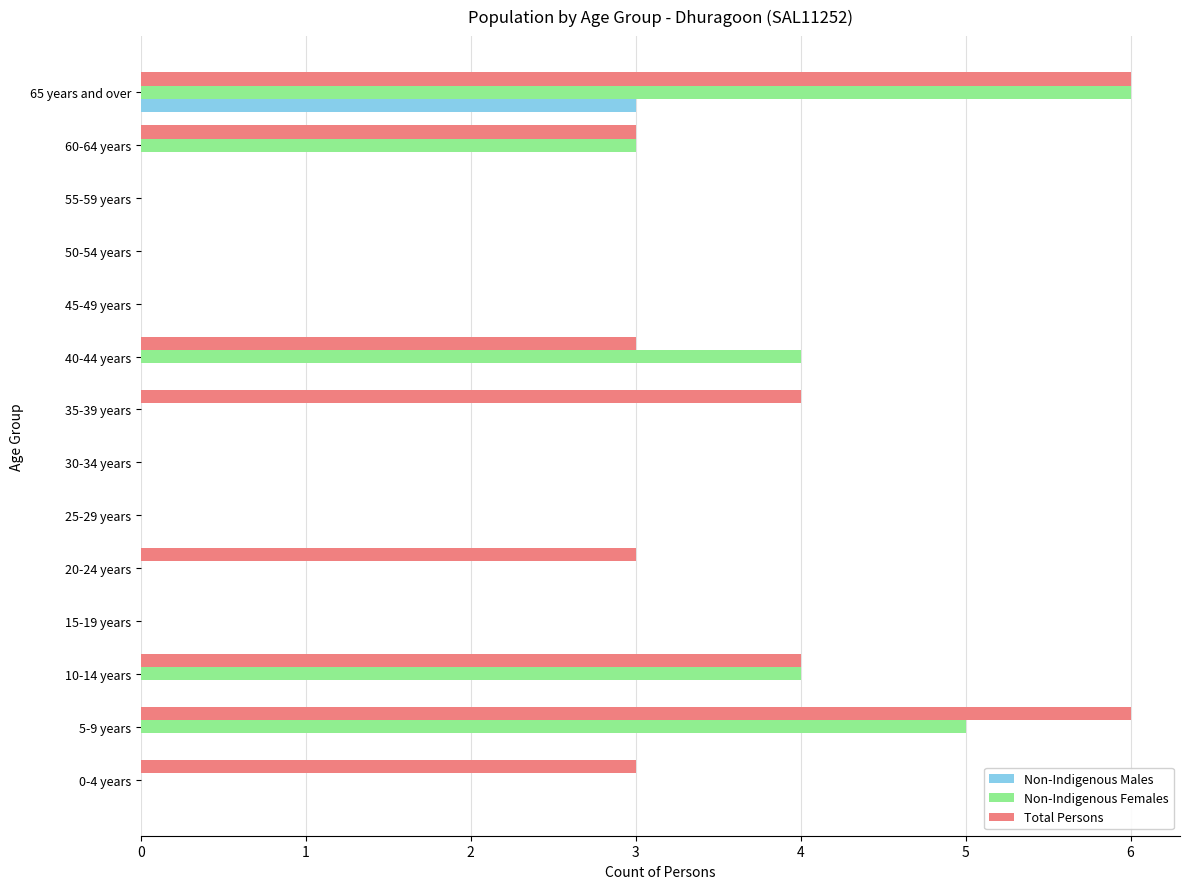

The value of Non-Indigenous Females at 0-4 years is 0. True or false?

True